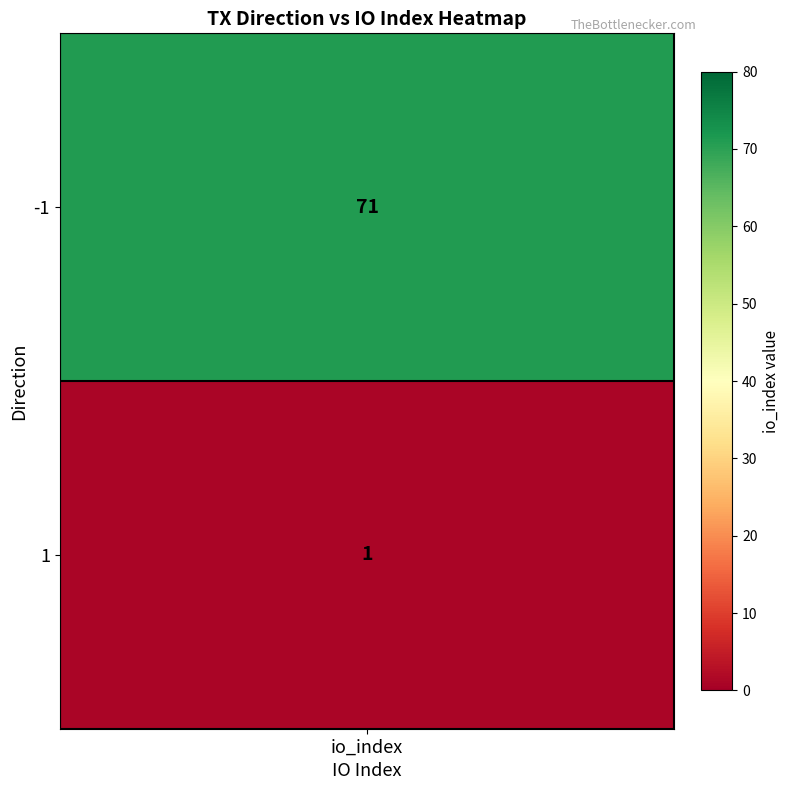

Which label corresponds to the largest value in the chart?

-1